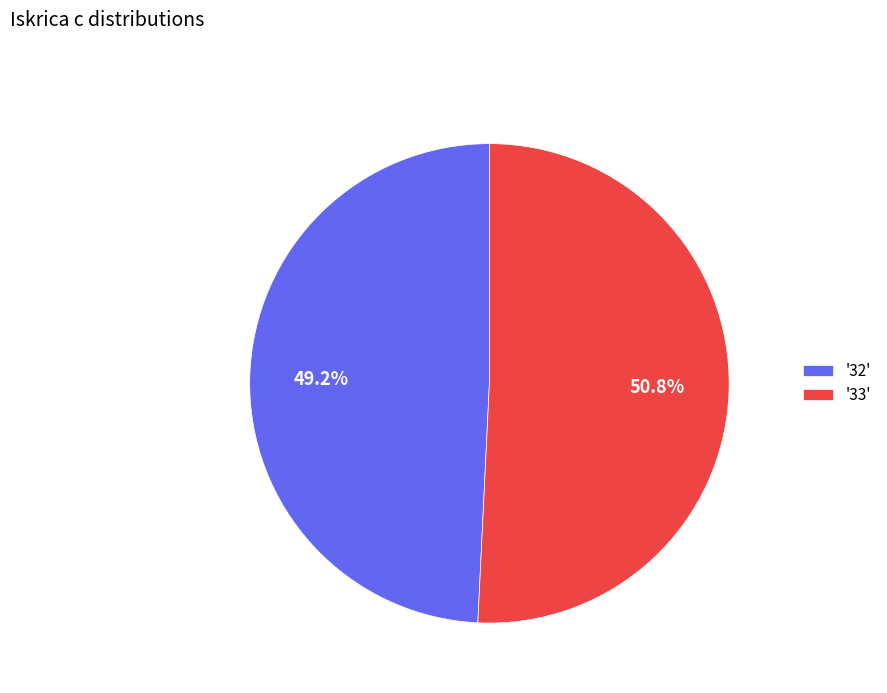

Count the number of slices in the pie.

2